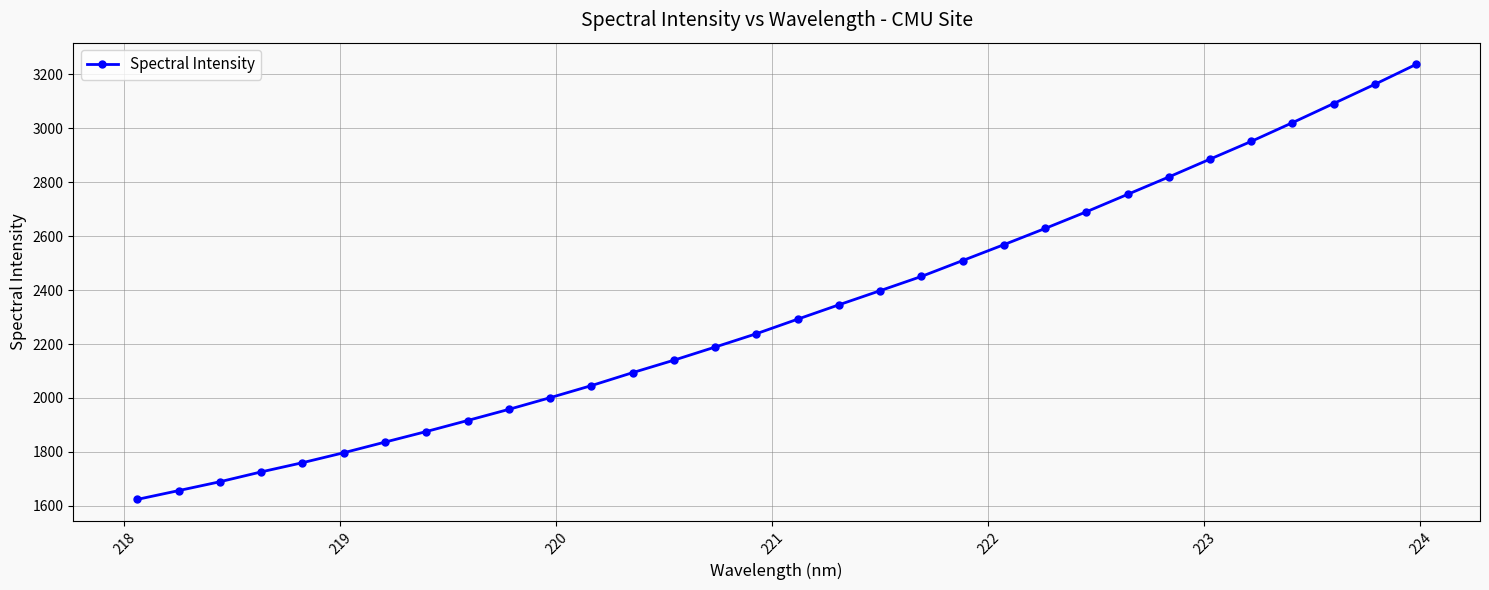

What is the value of the 5th point from the left?

1760.1